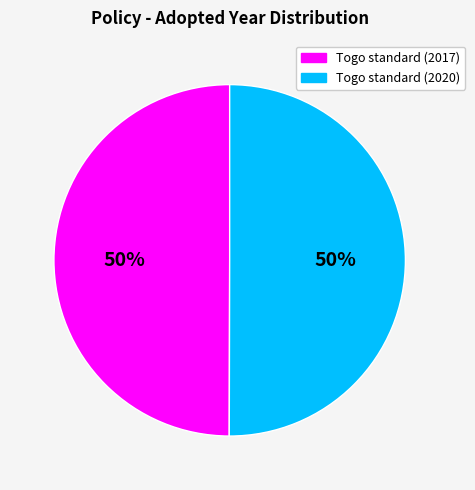

To the nearest percent, what is the combined percentage of Togo standard (2017) and Togo standard (2020)?

100%